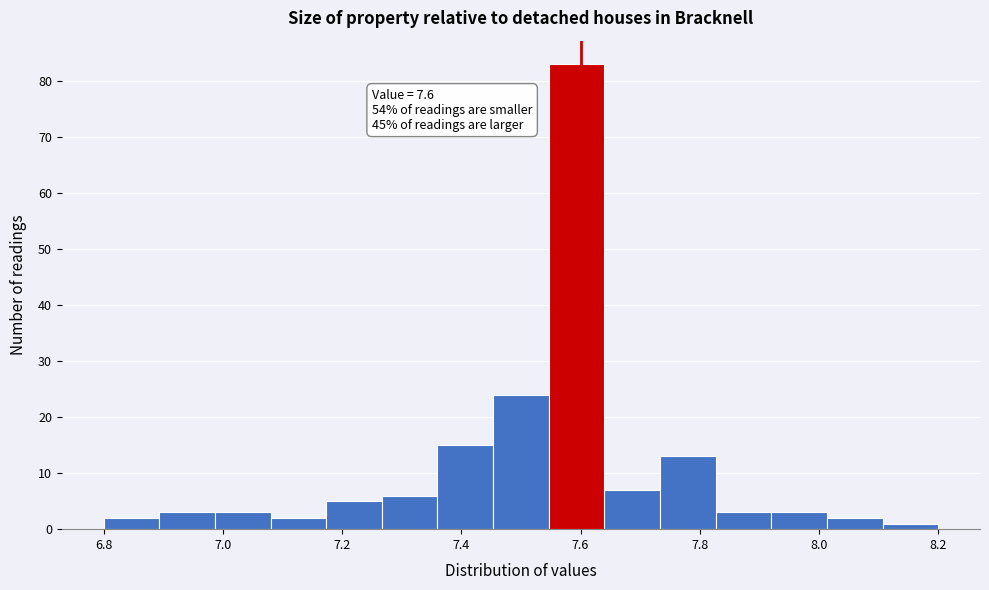

Which range on the x-axis has the tallest bar?

7.54 to 7.64